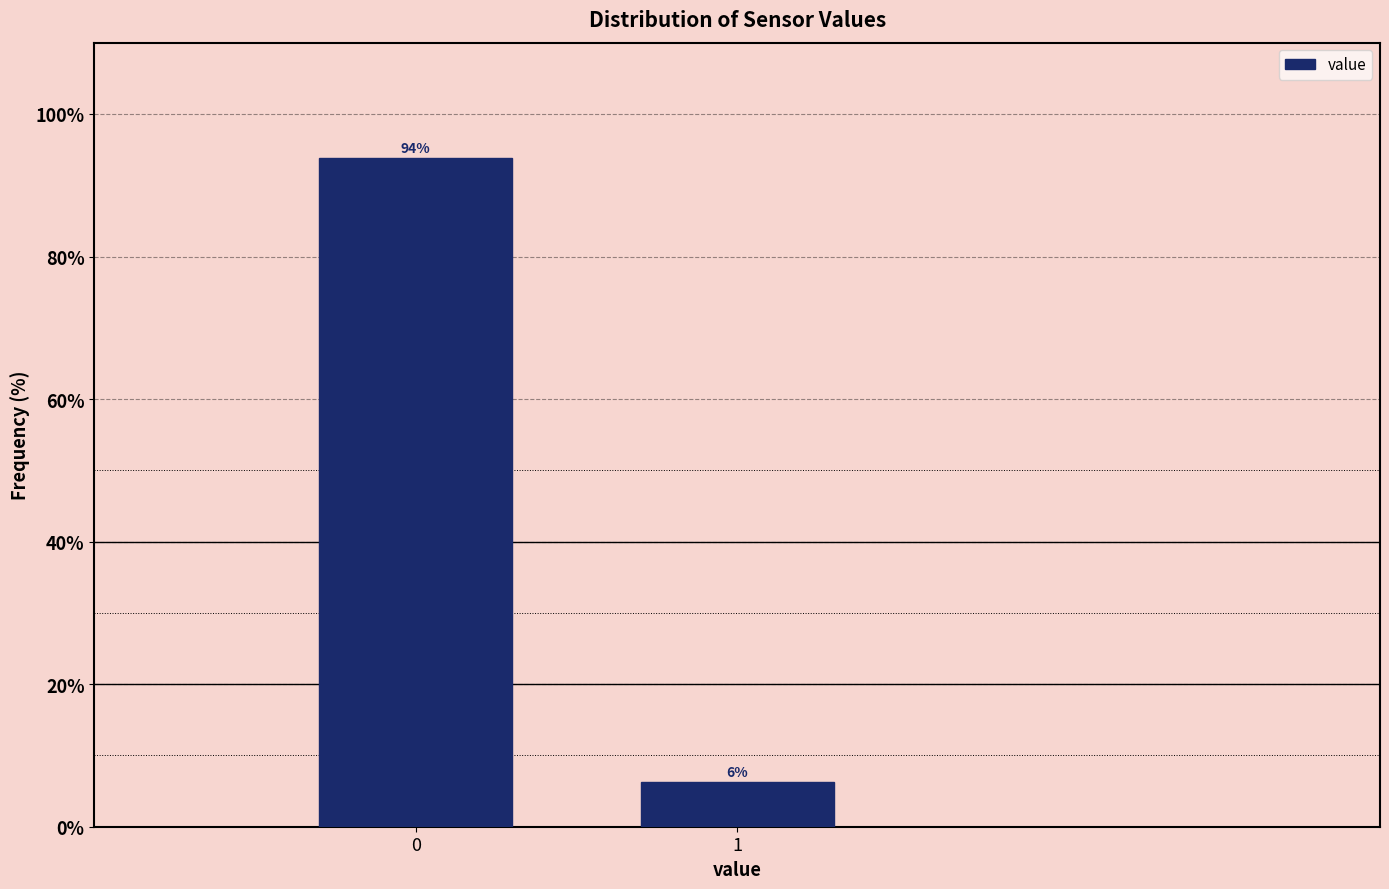

The chart shows a value of 154.0 at 0. True or false?

False